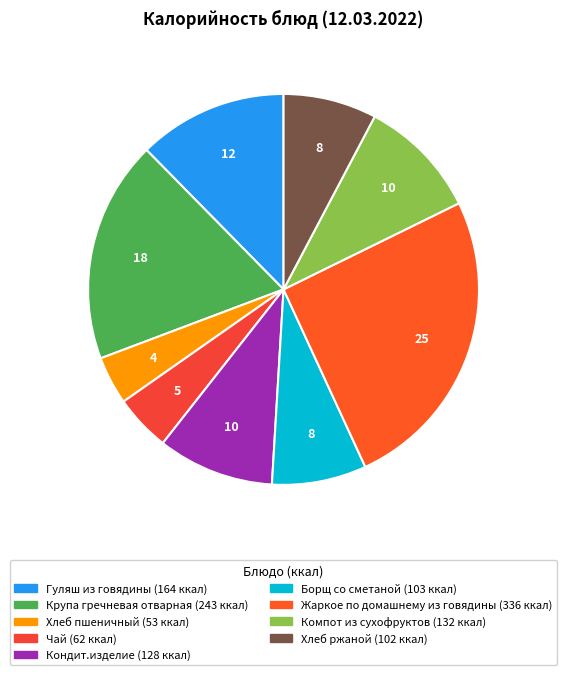

What percentage is the Компот из сухофруктов slice, to the nearest percent?

10%